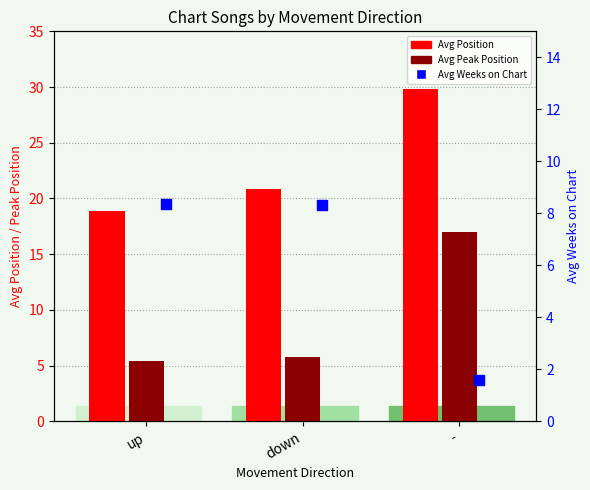

What is the total value across all series at -?

48.4